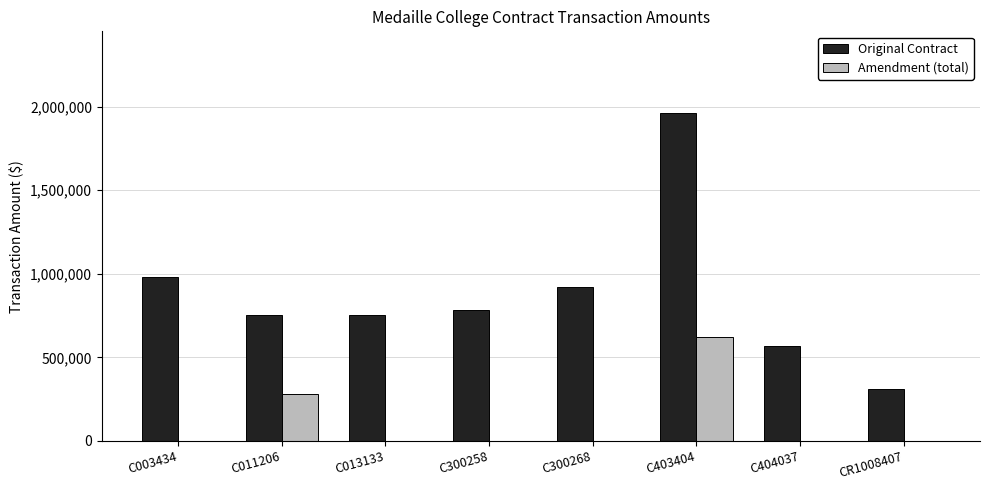

What is the sum of all Amendment (total) values?

902229